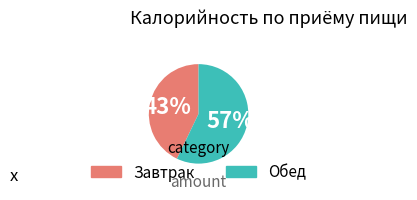

What percentage is the Обед slice, to the nearest percent?

57%